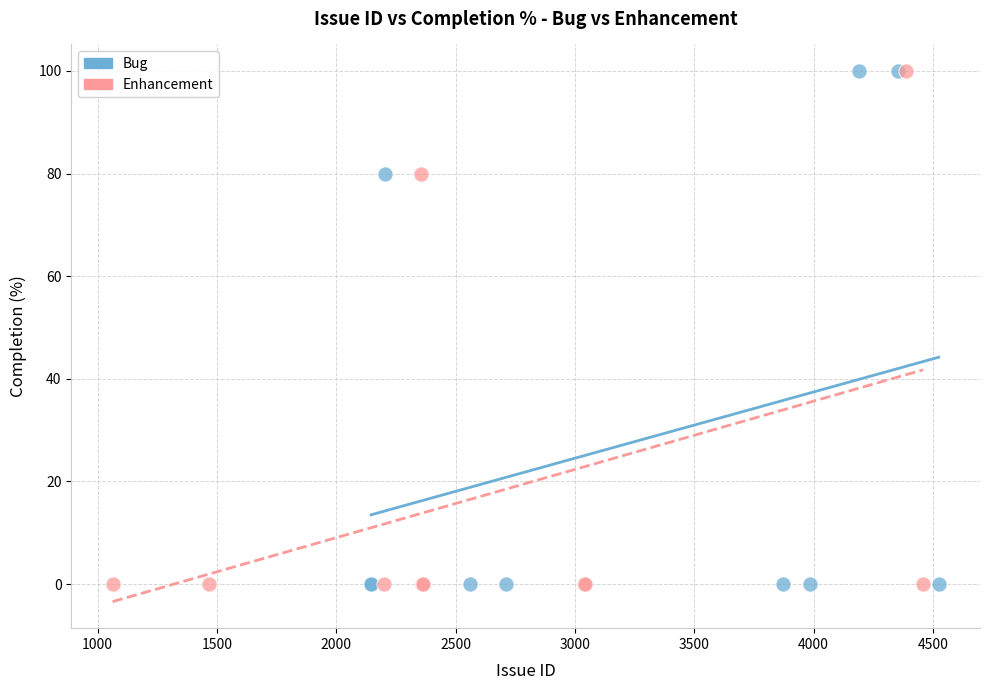

What are all the series names shown in the legend?

Bug, Enhancement